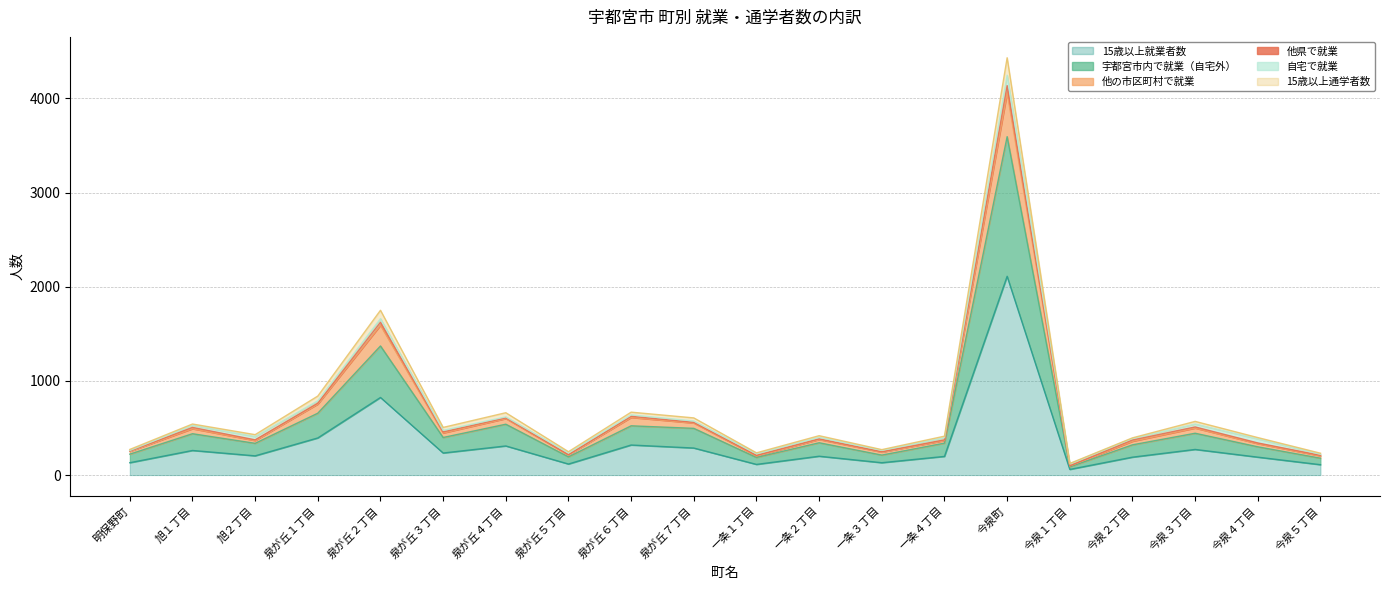

At which category does 15歳以上通学者数 reach its first local valley?

旭２丁目